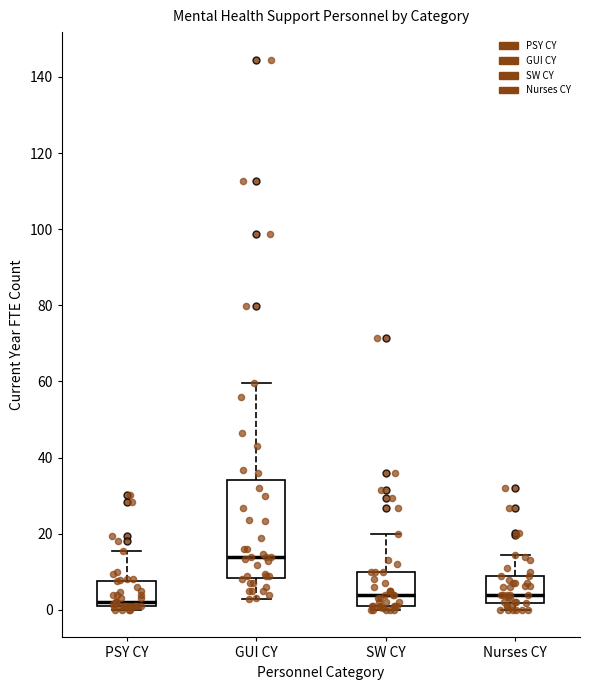

Which box's median line is the lowest?

PSY CY